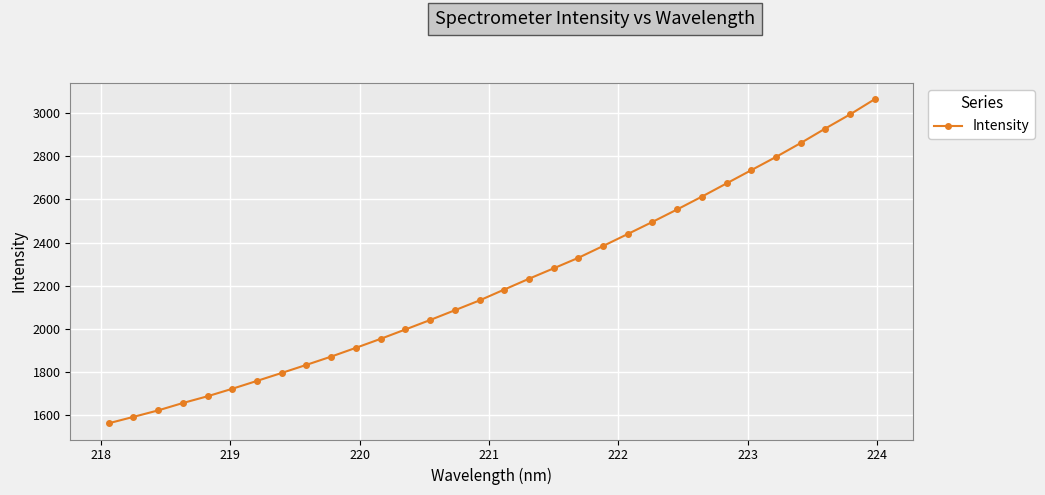

What is the difference between the second highest and second lowest values?

1402.2